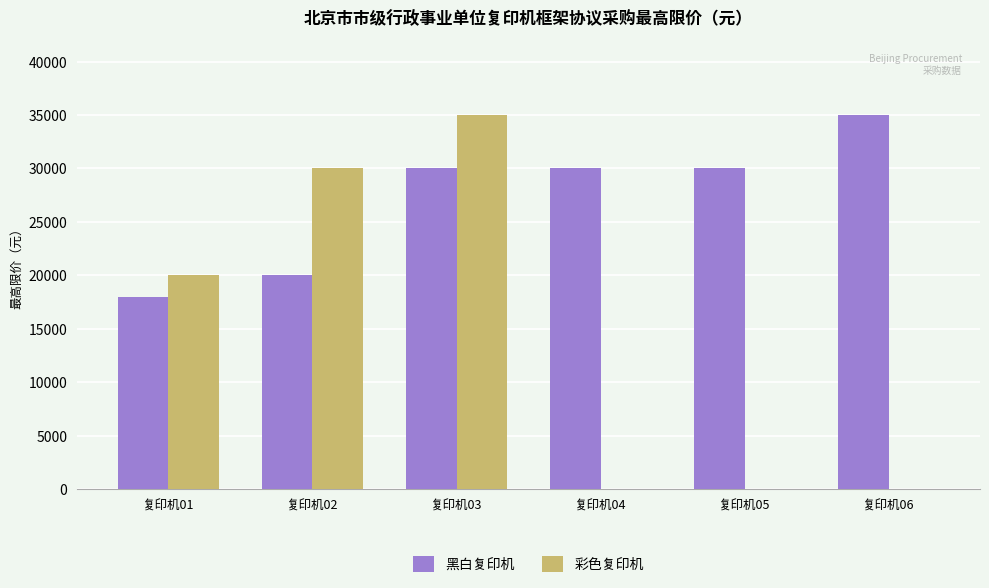

Which series changed the most between 复印机05 and 复印机06?

黑白复印机